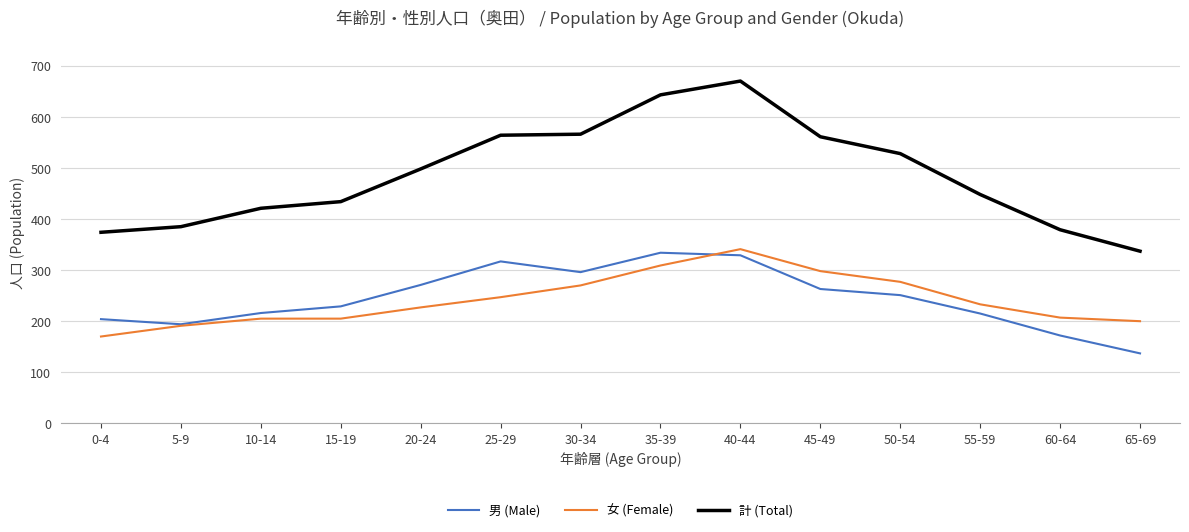

At which category does 男 (Male) reach its first local valley?

5-9